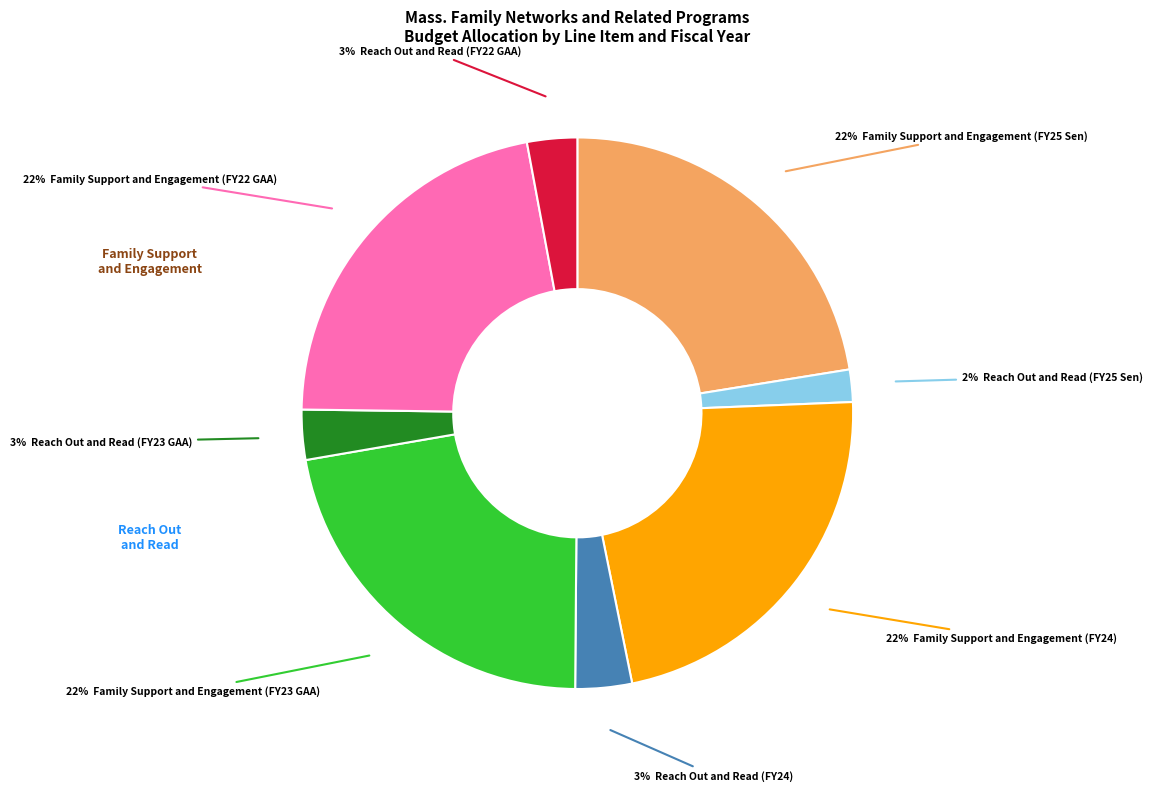

Is there a majority slice in this chart?

No